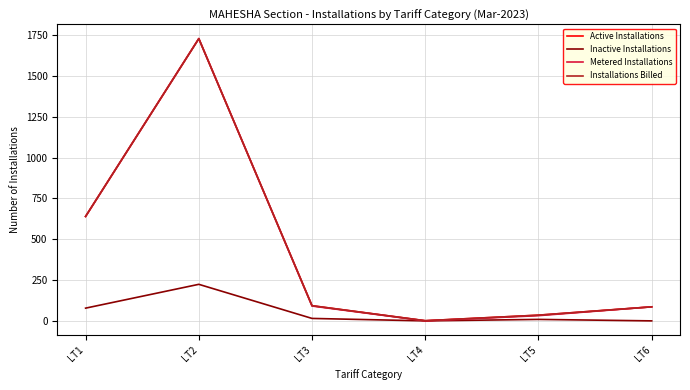

Where does the Metered Installations series first go above 91?

LT1